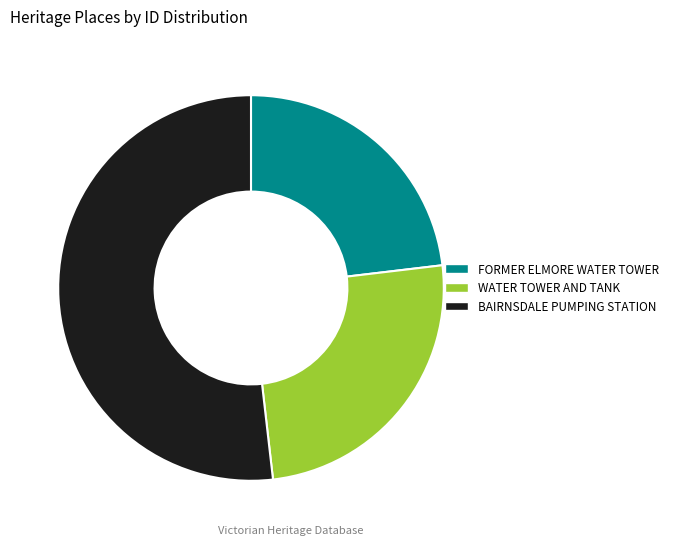

True or false: BAIRNSDALE PUMPING STATION accounts for 63% of the total.

False